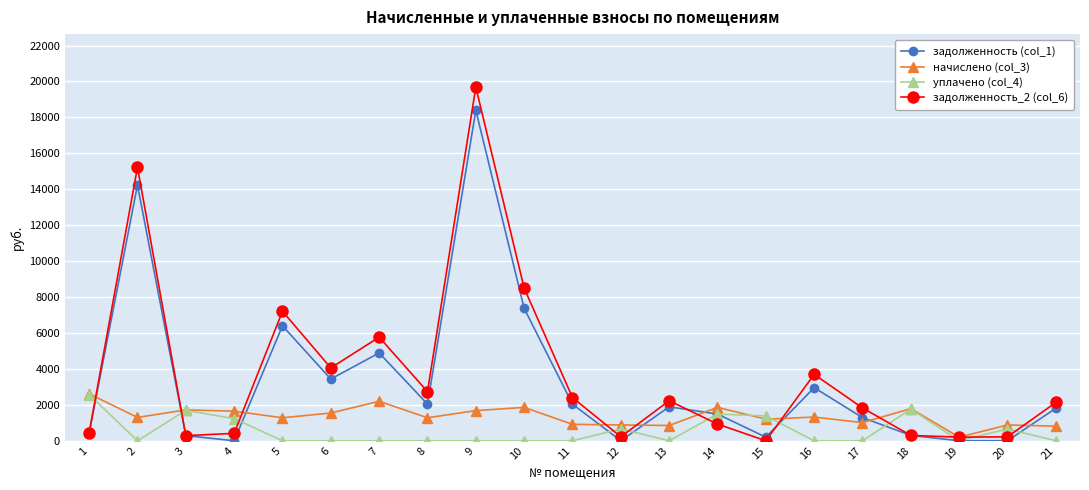

Is the value of начислено (col_3) at 5 greater than the value of задолженность (col_1) at 21?

No